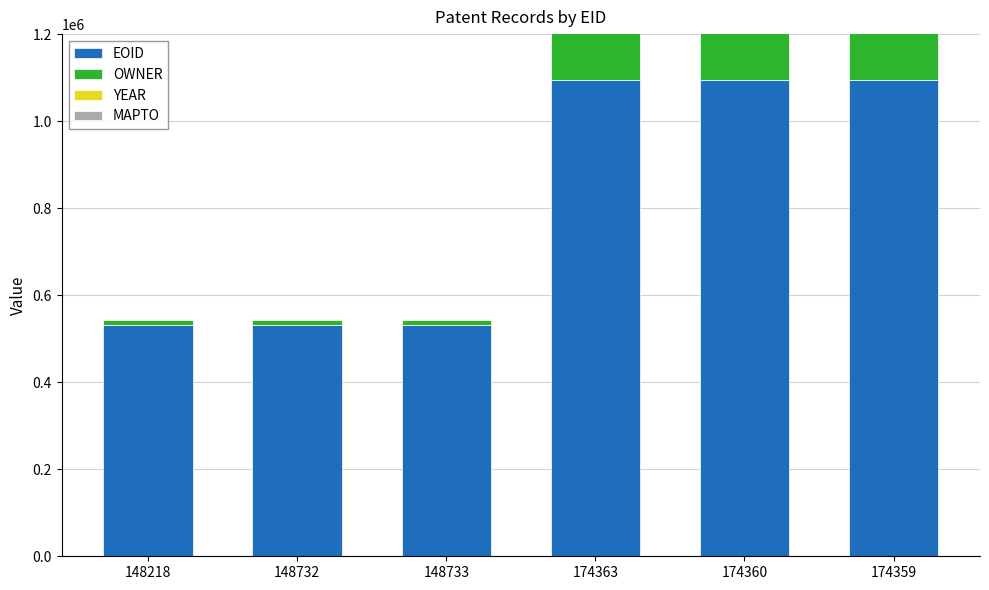

Count the OWNER values in the range 11140 to 310355.

6